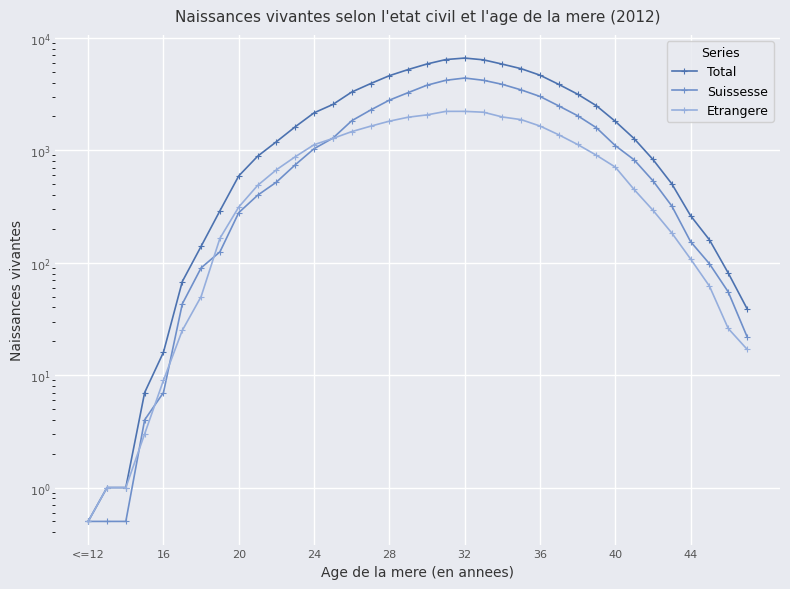

Rank the series by their average value, from lowest to highest.

Etrangere, Suissesse, Total